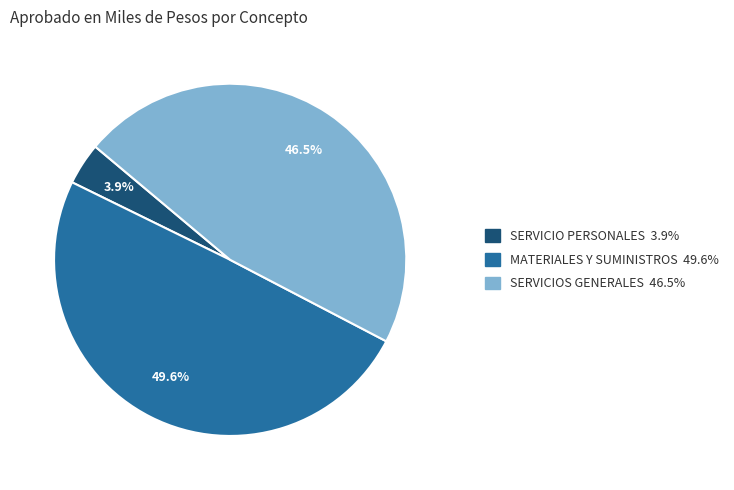

Is there any slice that represents more than half of the pie?

No